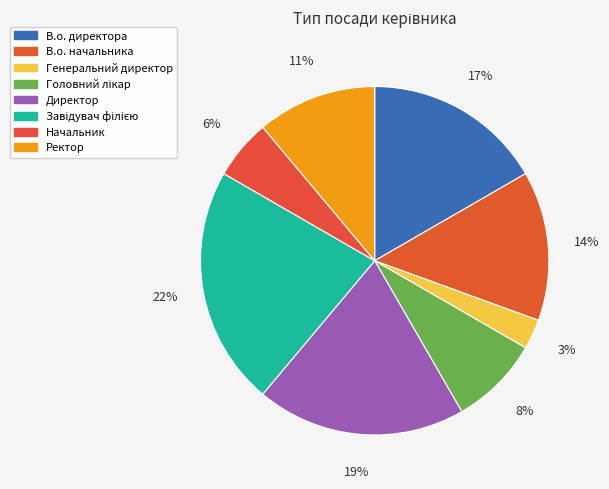

How many slices are in this pie chart?

8